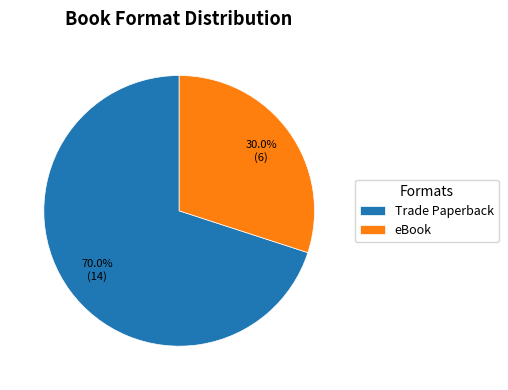

Which slice represents more than half of the pie?

Trade Paperback